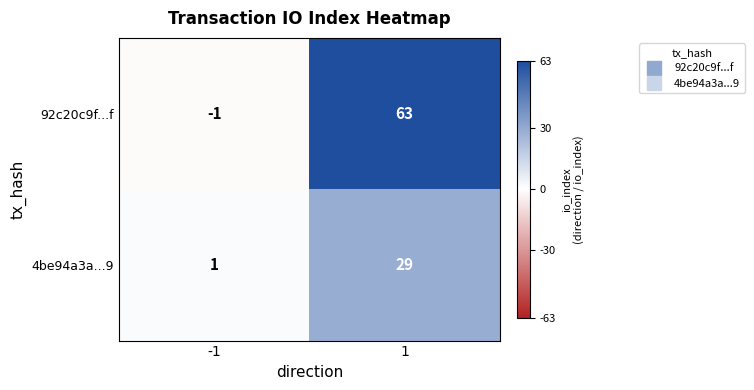

Reading left to right, extract all data points from this chart.

92c20c9f...f: -1	63
4be94a3a...9: 1	29